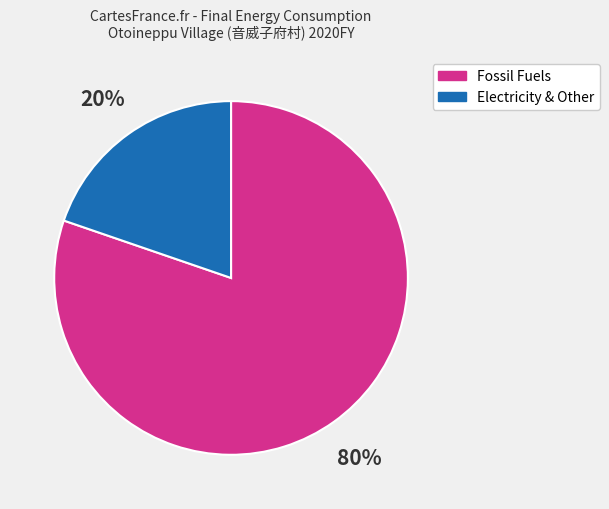

Does any single category account for the majority?

Yes